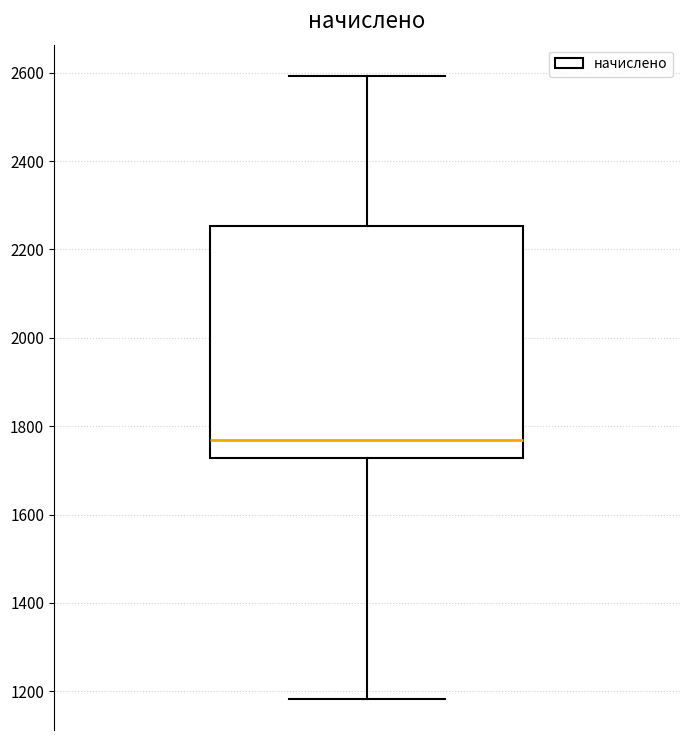

Transcribe this box plot: give where the median line is, the range the box spans, and where the two whiskers end, as read against the y-axis. The values are not printed on the chart, so give them approximately, as read against the axis.

median 1760, box 1720 to 2260, whiskers 1180 to 2600